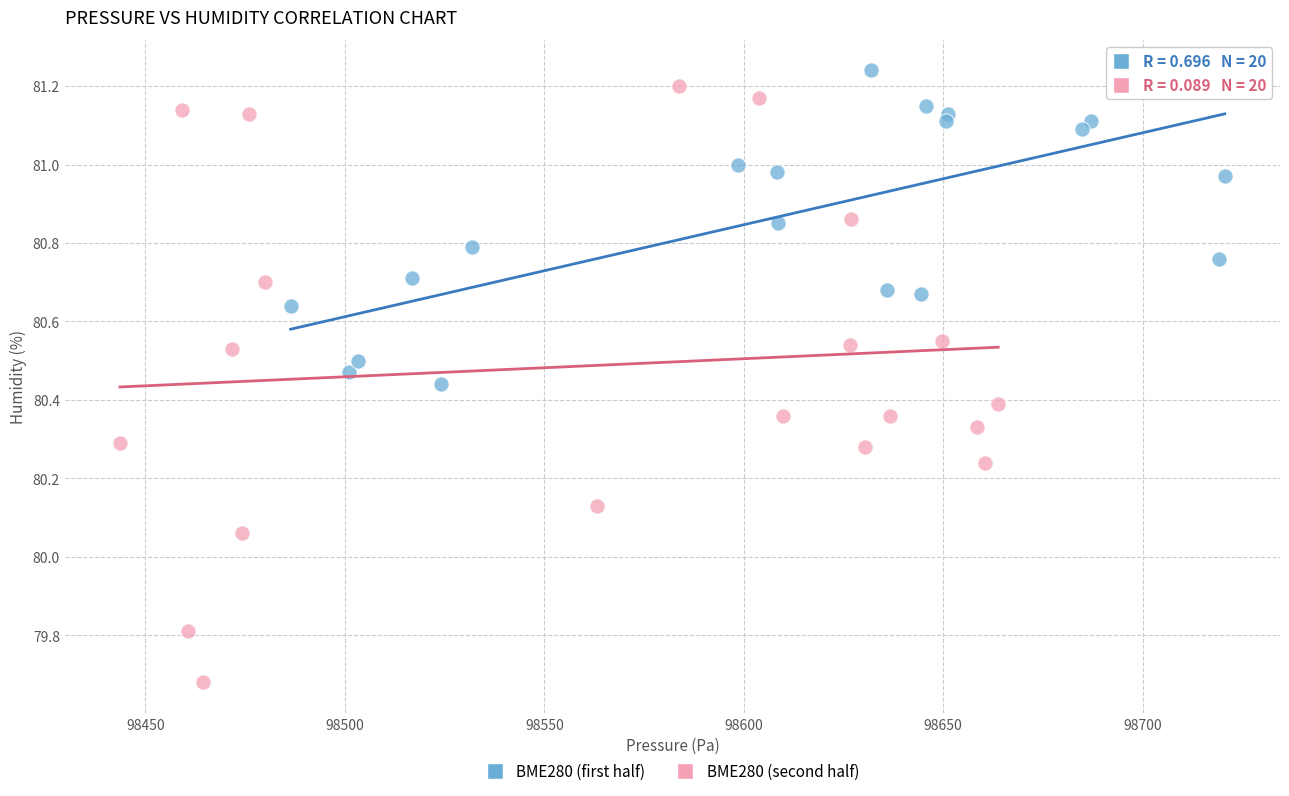

Which series has the widest spread of Y values?

BME280 (second half)